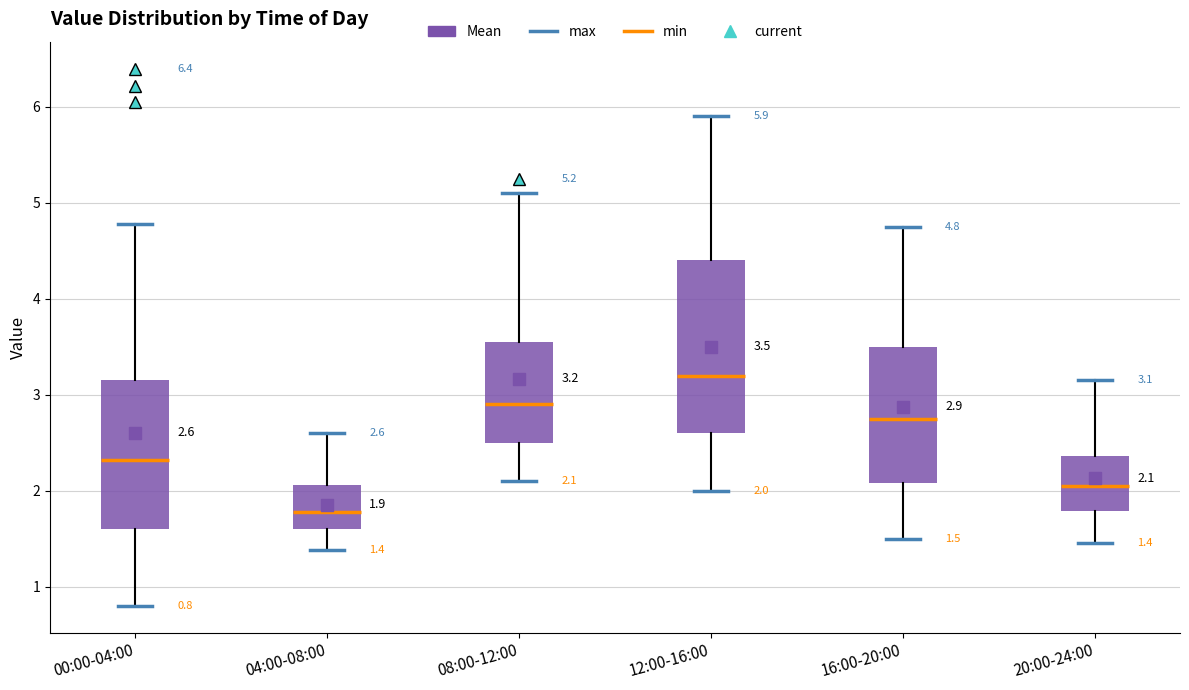

Which box has the lowest median line?

04:00-08:00